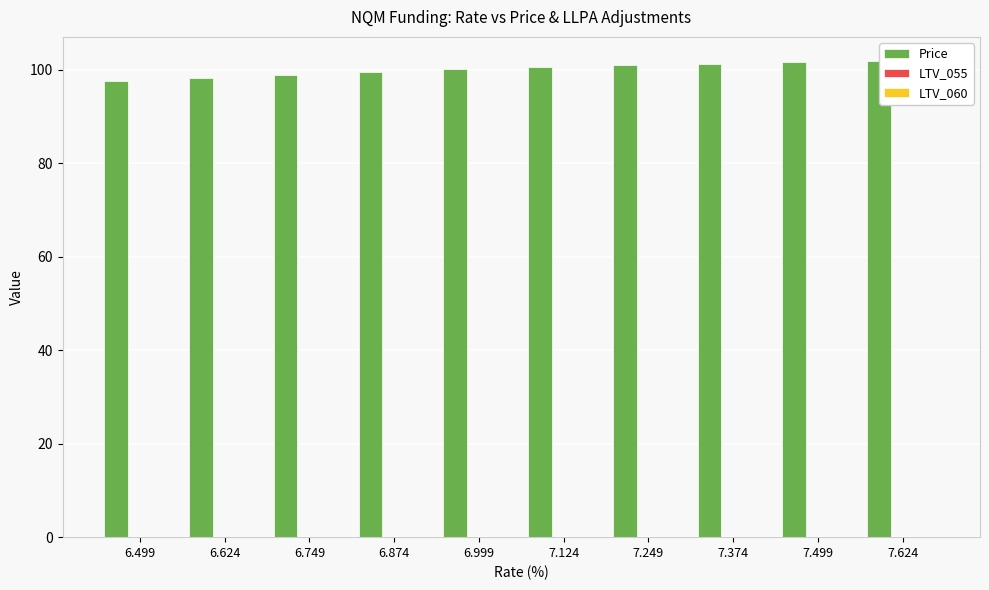

How many bars are there in total?

10